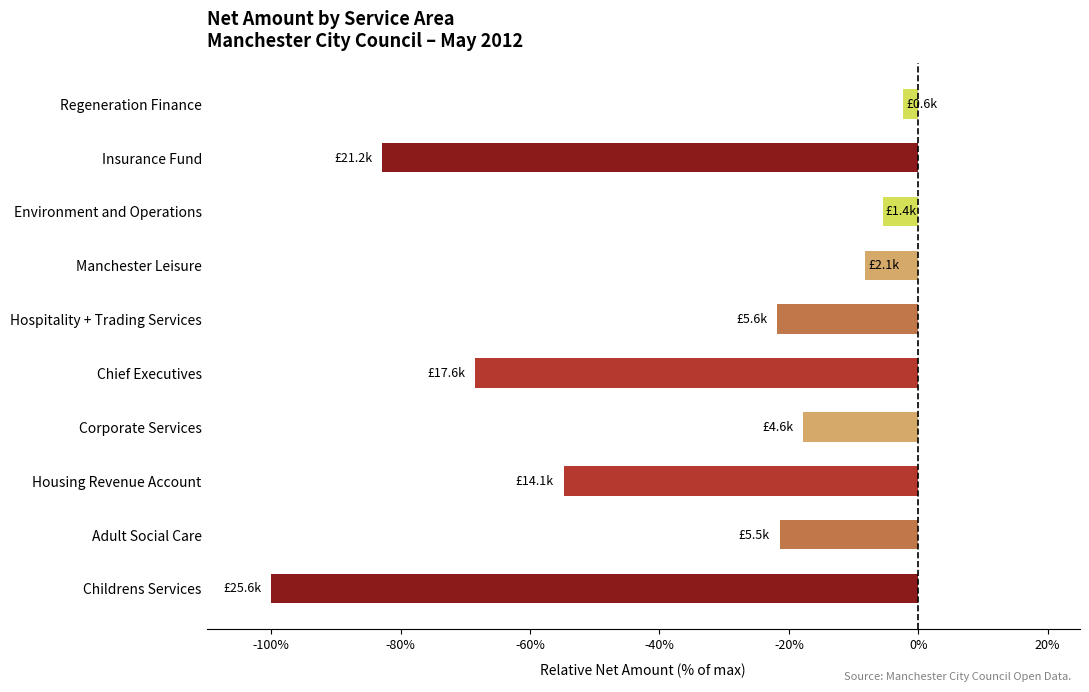

What is the average value?

-38.3